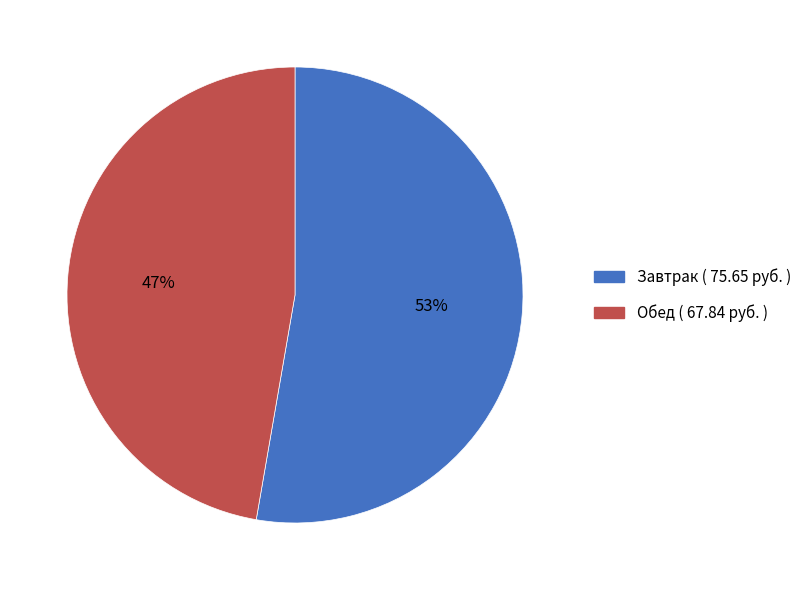

Is there a majority slice in this chart?

Yes